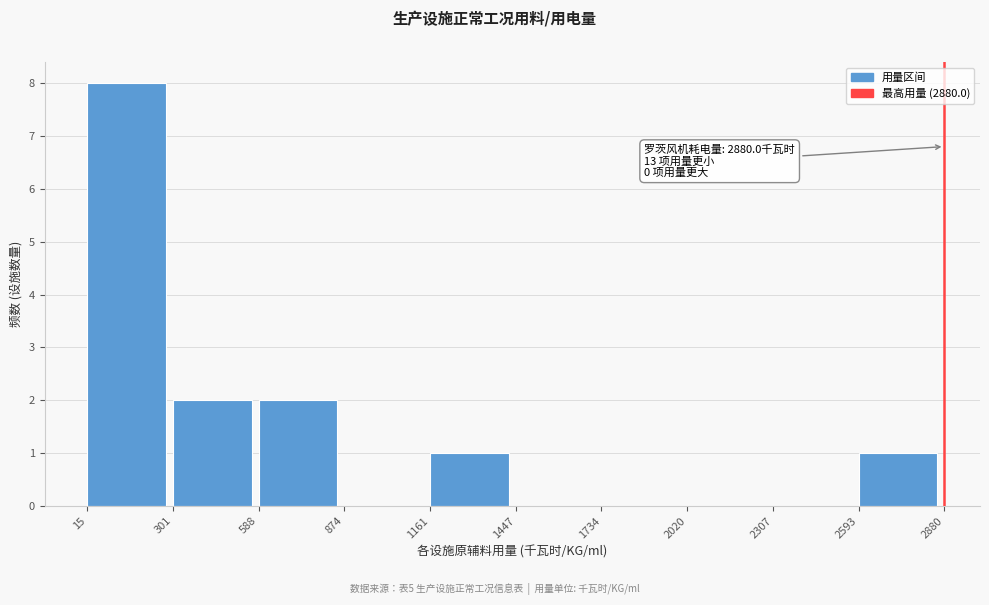

Which range on the x-axis has the tallest bar?

15 to 301